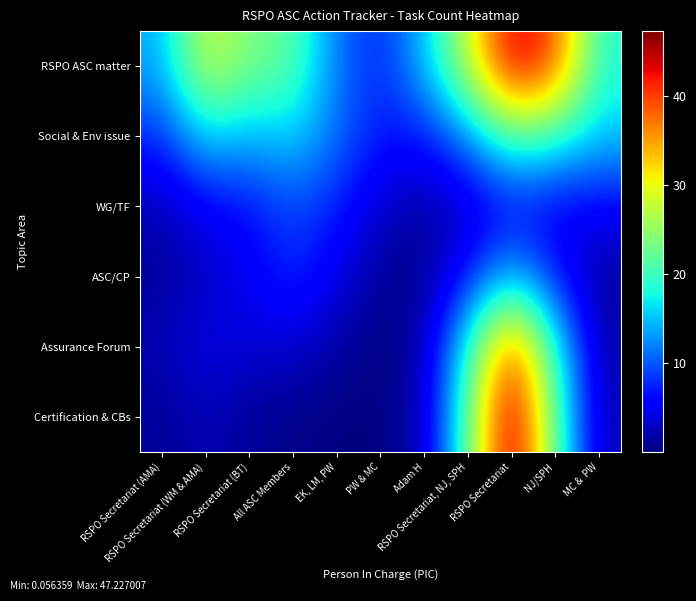

How many categories are shown in the chart?

11